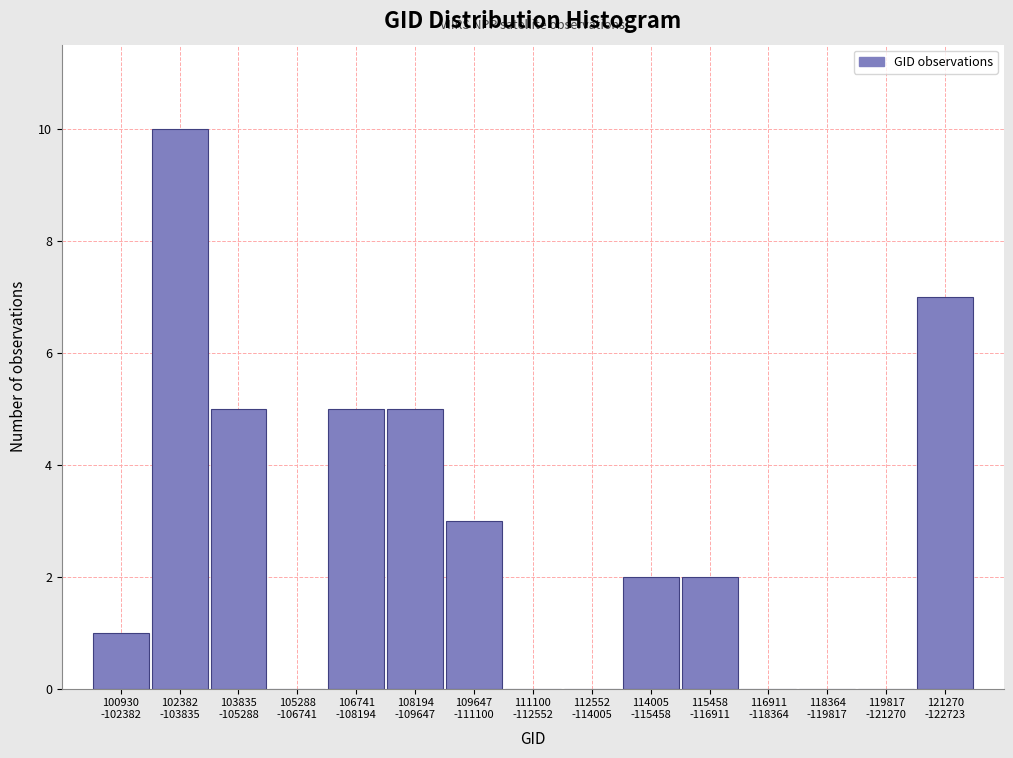

What is the greatest value displayed?

10